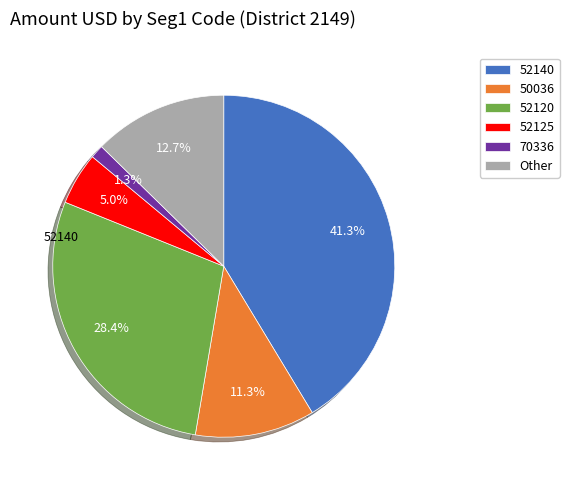

How many slices are in this pie chart?

6